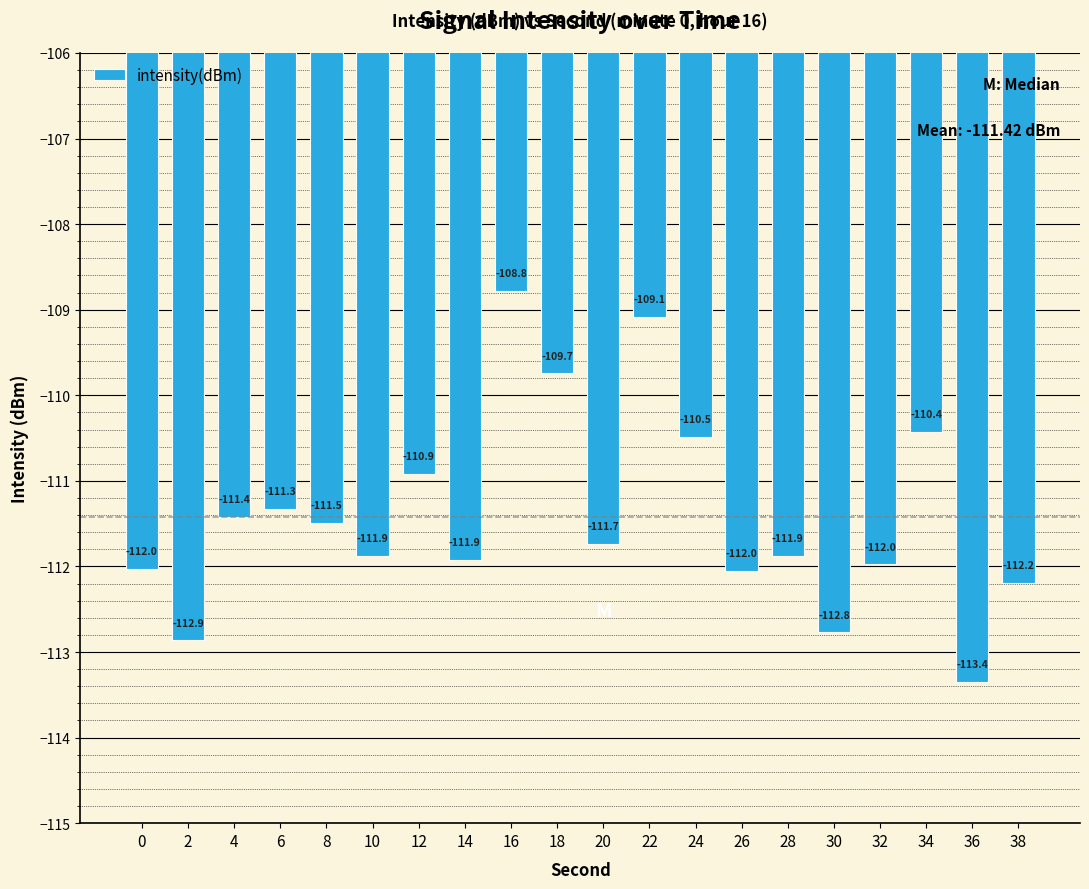

How many data points are above -111?

6